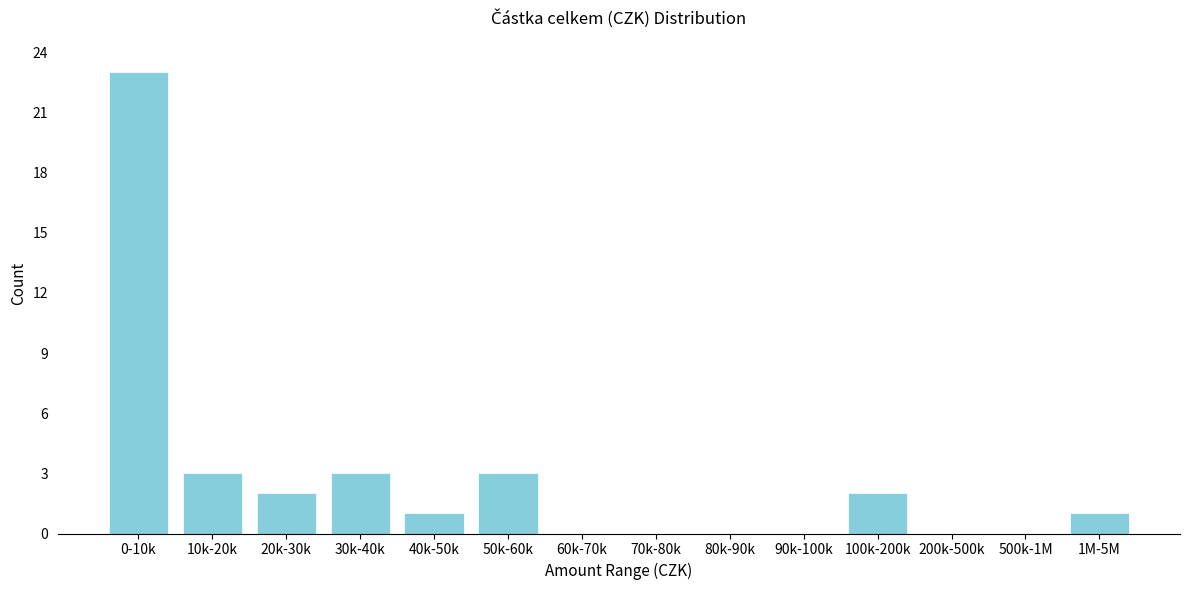

Reading right to left, what are all the values shown in this chart?

1M-5M=1	500k-1M=0	200k-500k=0	100k-200k=2	90k-100k=0	80k-90k=0	70k-80k=0	60k-70k=0	50k-60k=3	40k-50k=1	30k-40k=3	20k-30k=2	10k-20k=3	0-10k=23